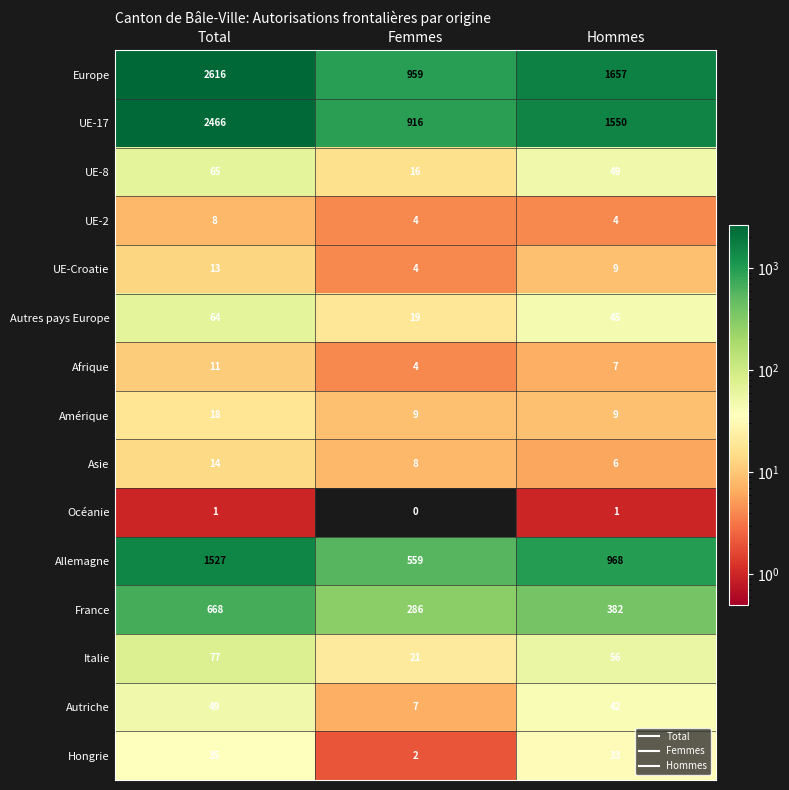

List the labels in order of France value, smallest first.

Femmes, Hommes, Total